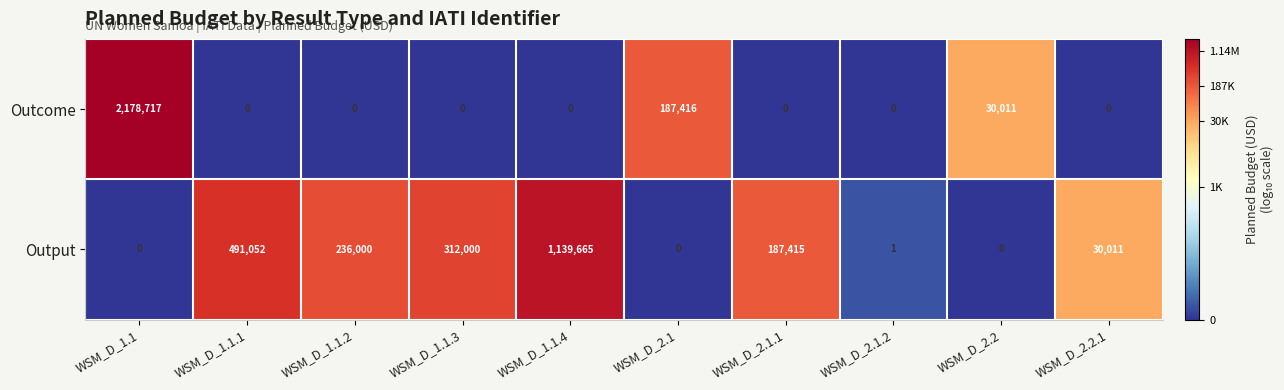

What is the total value across all series at WSM_D_1.1?

2178717